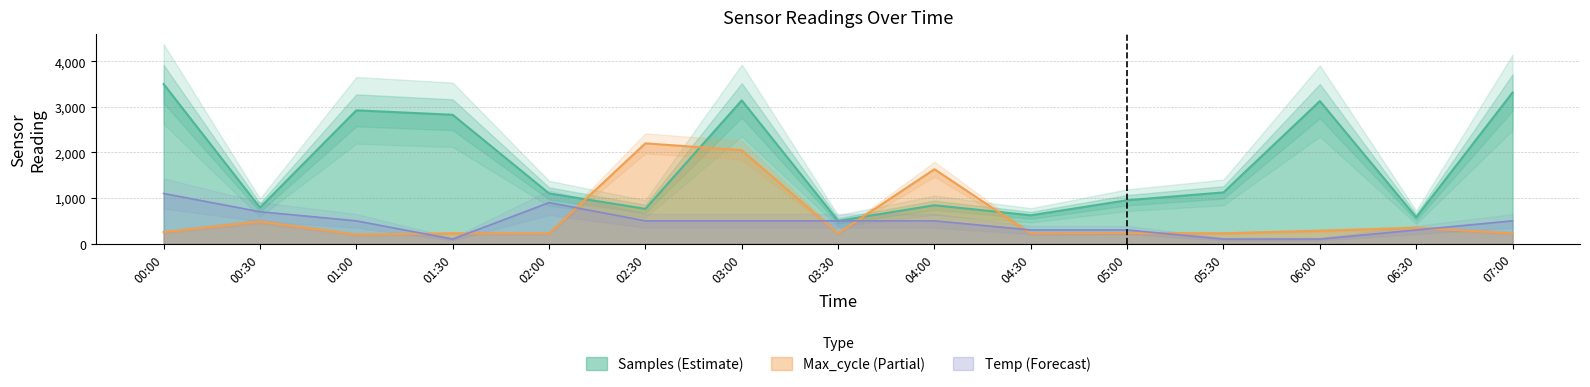

True or false: Max_cycle (Partial) has a value of 252.6 at 00:00.

True